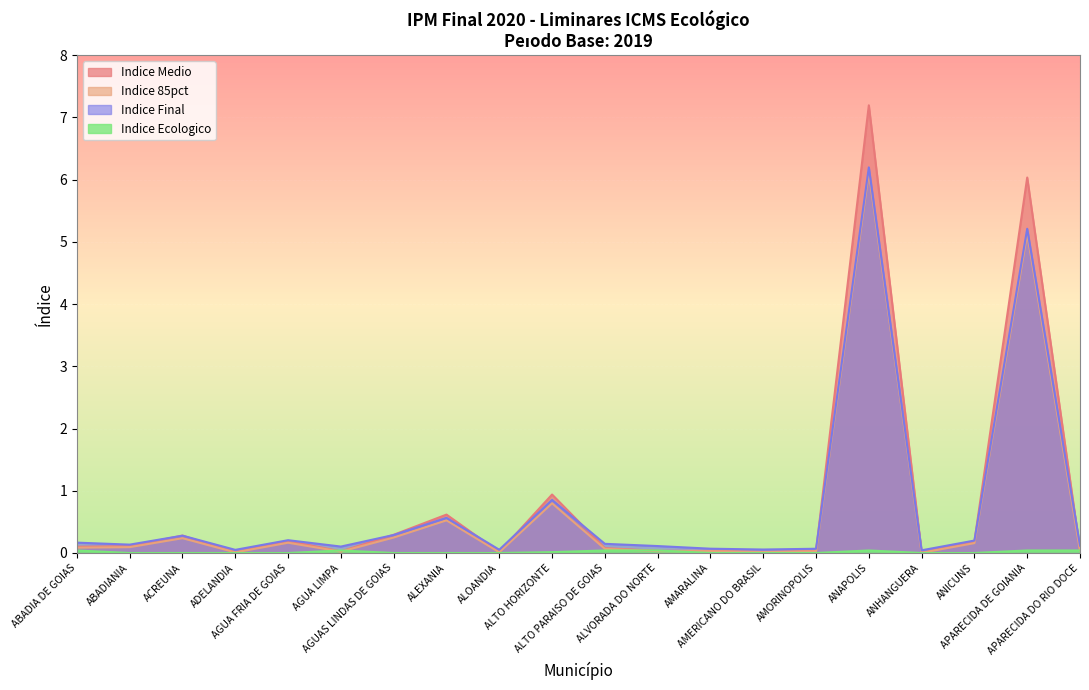

Does the chart display data point markers on the line(s)?

No